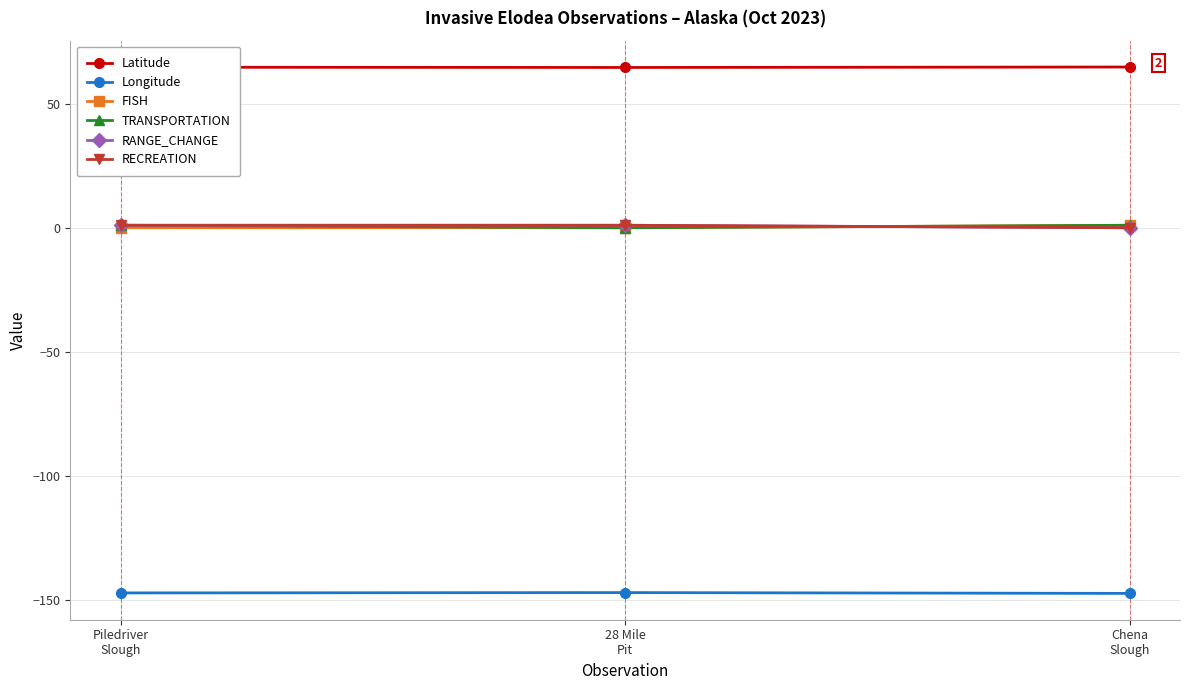

Which category has the highest value across all series?

Chena
Slough